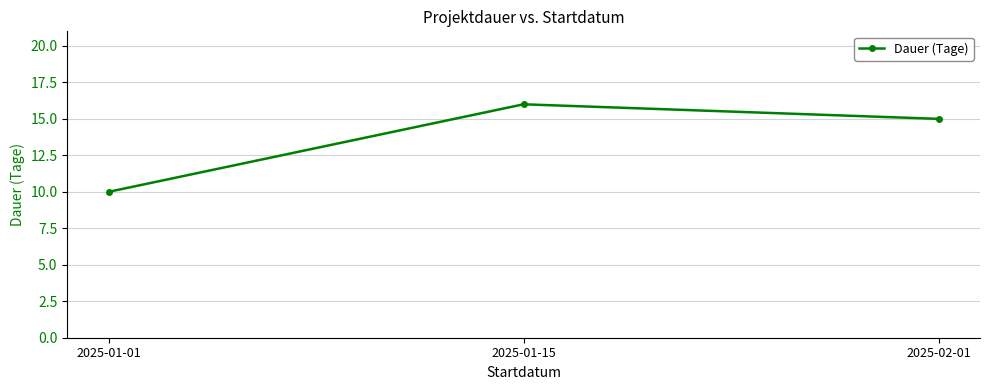

Read the value at 2025-02-01.

15